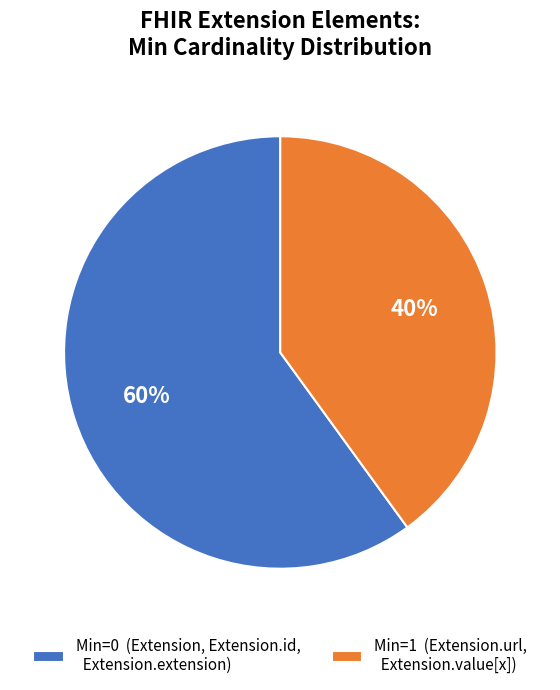

Is it true that Min=0 (Extension, Extension.id, Extension.extension) is 47% of the pie?

False